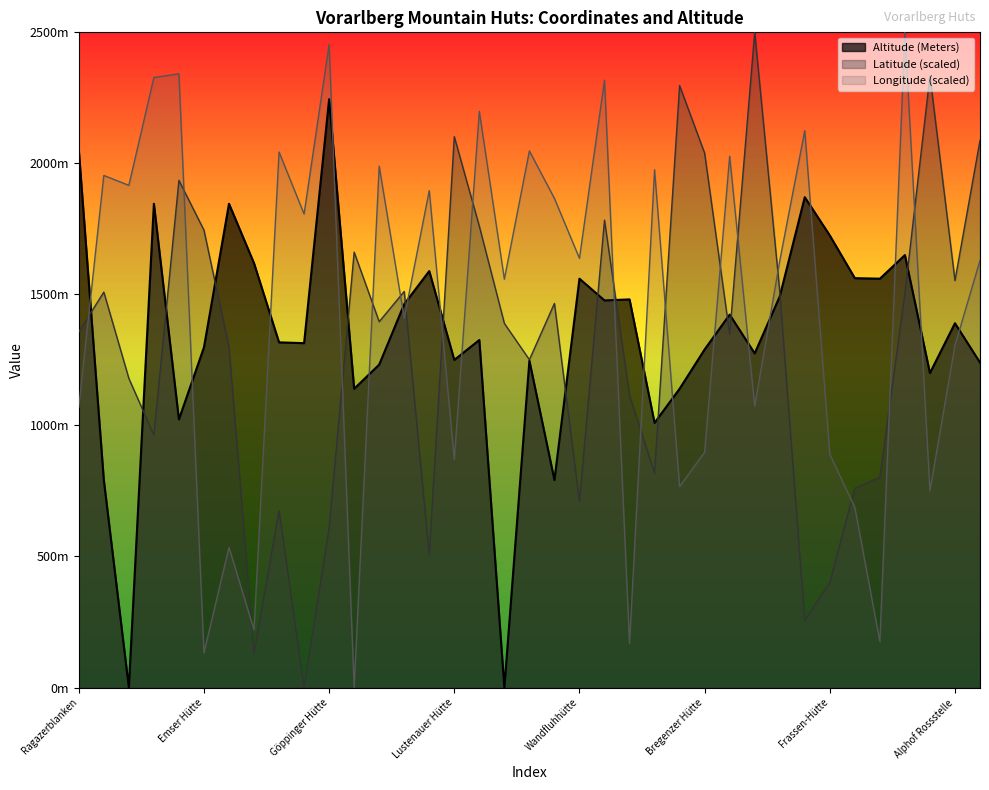

How many values in the Altitude series exceed 1326?

18